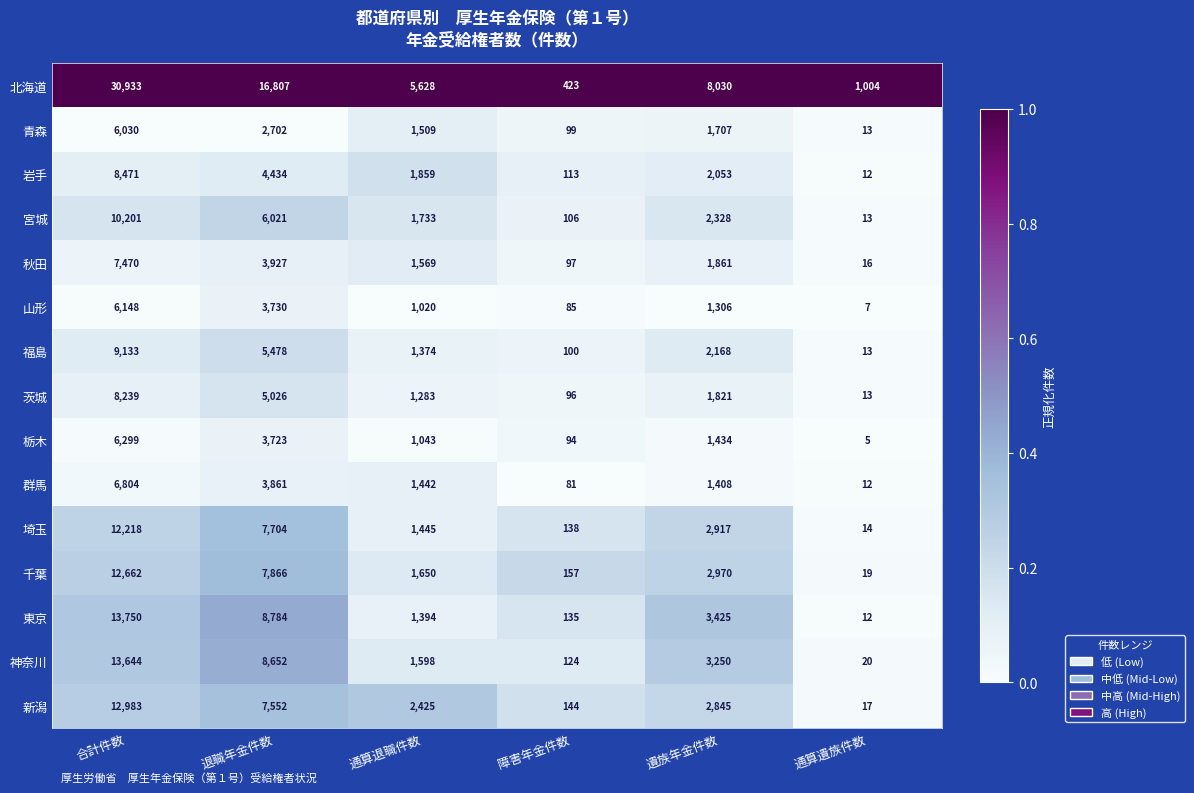

Rank the categories by 神奈川 value from lowest to highest.

通算遺族件数, 障害年金件数, 通算退職件数, 遺族年金件数, 退職年金件数, 合計件数